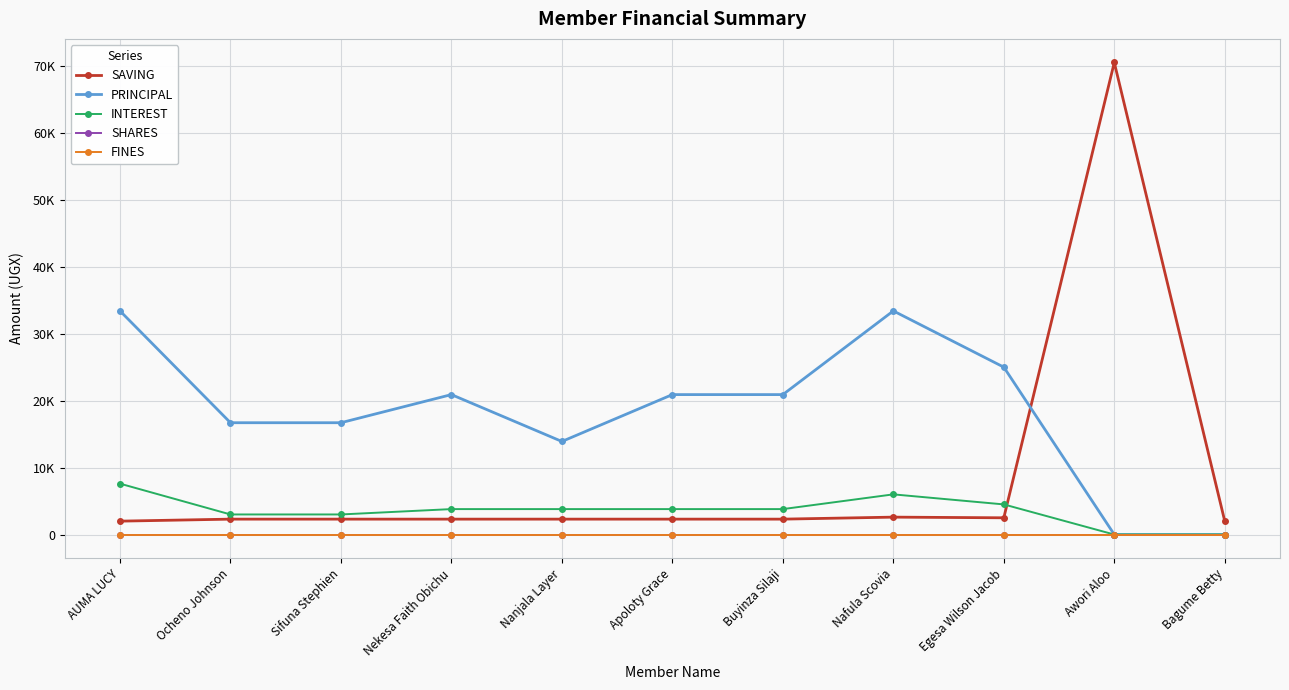

In SAVING, how many points are higher than both neighbors (excluding endpoints)?

2